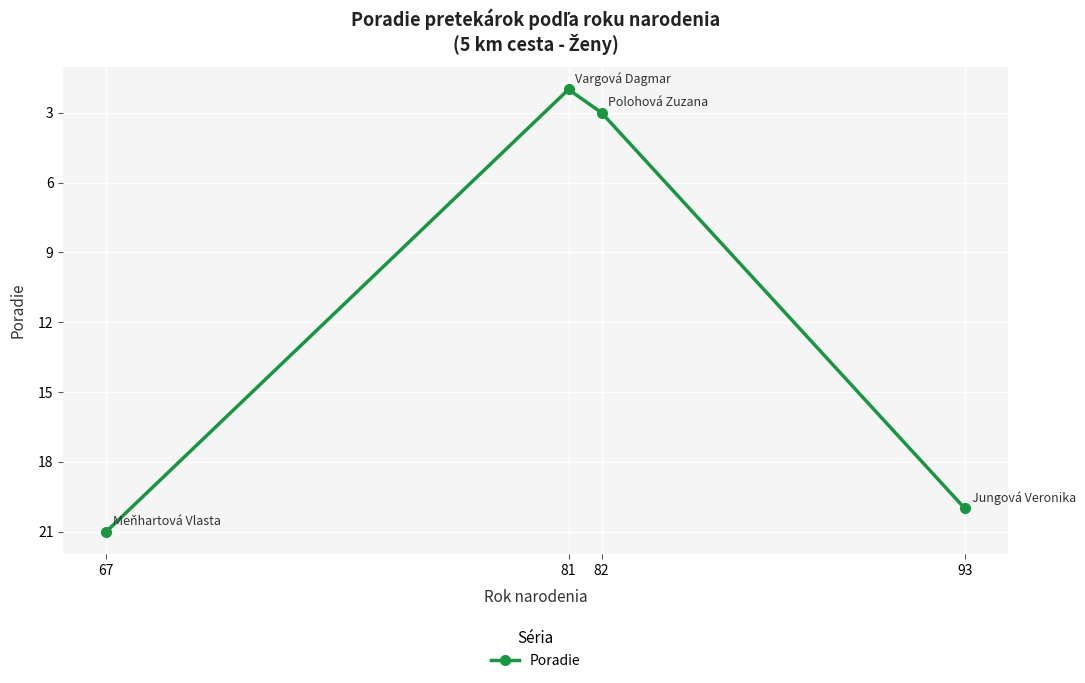

What is the difference between the values at 93 and 67?

1